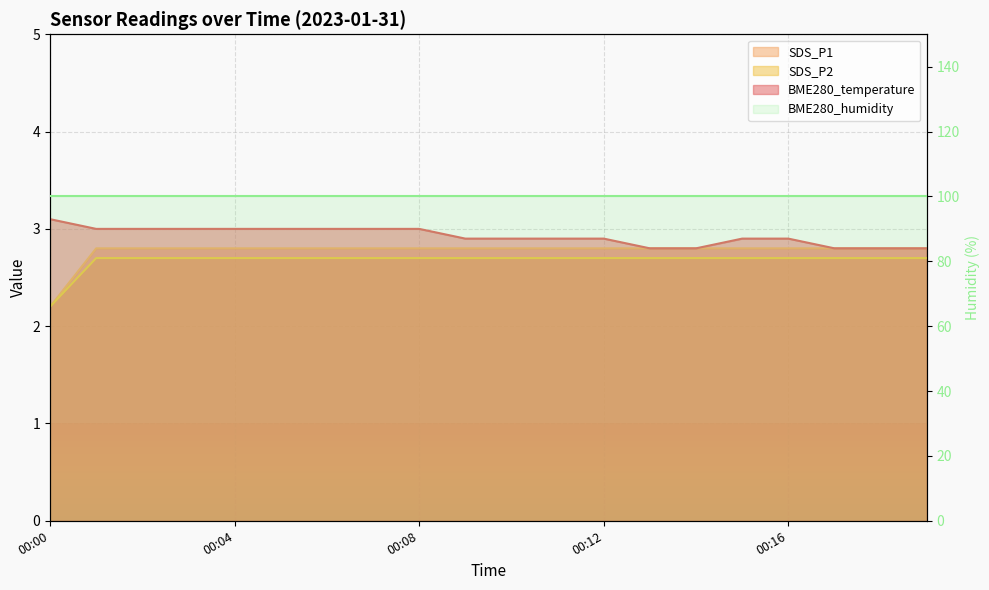

How many SDS_P1 values are between 2 and 3?

20